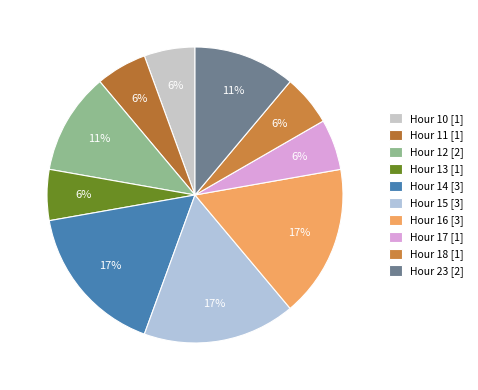

How many slices are in this pie chart?

10